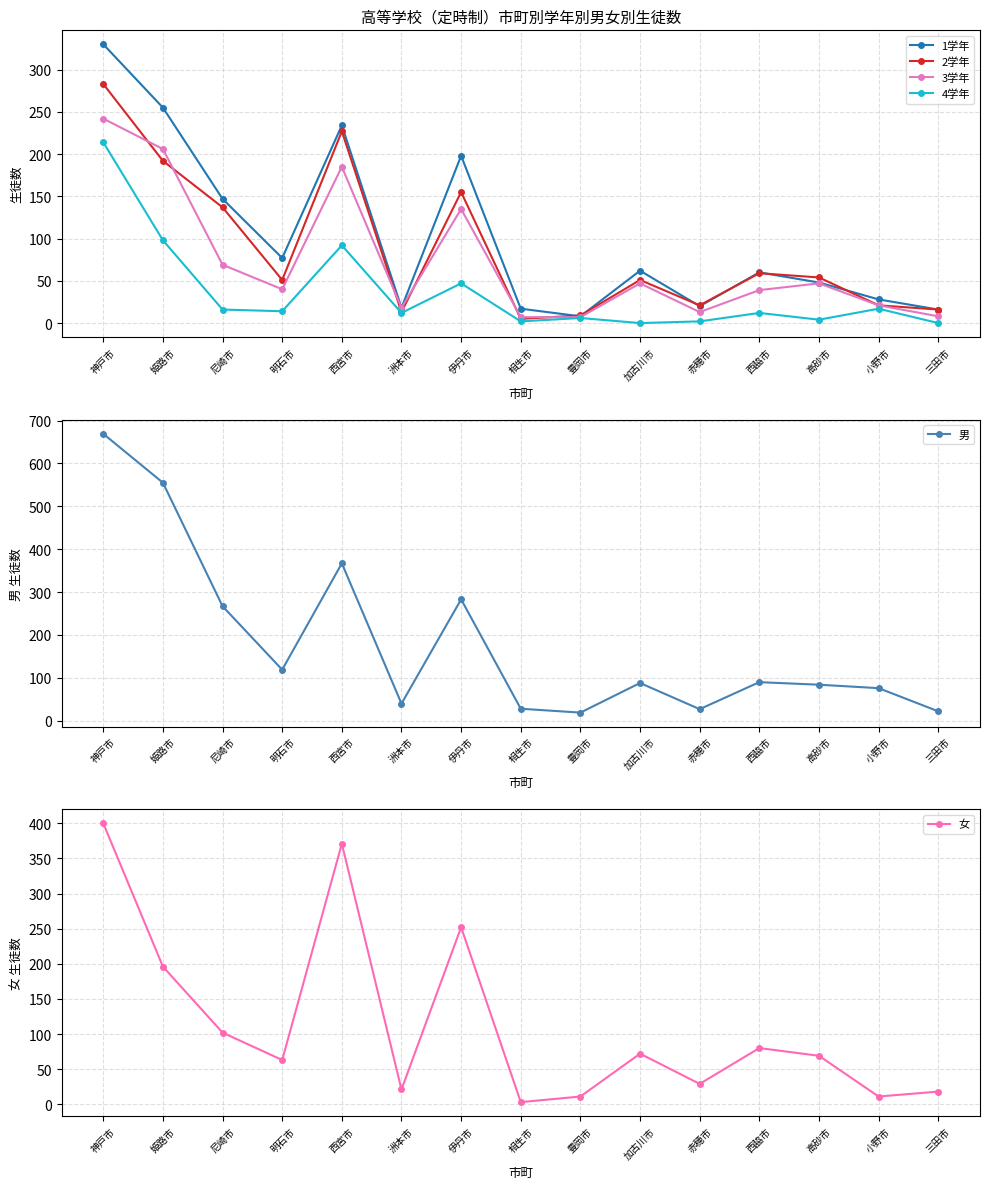

Reading right to left, transcribe all the data shown in this chart.

1学年: 三田市=16	小野市=28	高砂市=48	西脇市=60	赤穂市=20	加古川市=62	豊岡市=8	相生市=17	伊丹市=198	洲本市=18	西宮市=234	明石市=77	尼崎市=147	姫路市=255	神戸市=330
2学年: 三田市=16	小野市=21	高砂市=54	西脇市=59	赤穂市=21	加古川市=51	豊岡市=9	相生市=5	伊丹市=155	洲本市=13	西宮市=227	明石市=51	尼崎市=137	姫路市=192	神戸市=283
3学年: 三田市=8	小野市=21	高砂市=47	西脇市=39	赤穂市=13	加古川市=47	豊岡市=7	相生市=7	伊丹市=135	洲本市=18	西宮市=185	明石市=40	尼崎市=69	姫路市=206	神戸市=242
4学年: 三田市=0	小野市=17	高砂市=4	西脇市=12	赤穂市=2	加古川市=0	豊岡市=6	相生市=2	伊丹市=47	洲本市=12	西宮市=92	明石市=14	尼崎市=16	姫路市=98	神戸市=214
男: 三田市=22	小野市=76	高砂市=84	西脇市=90	赤穂市=27	加古川市=88	豊岡市=19	相生市=28	伊丹市=283	洲本市=40	西宮市=367	明石市=119	尼崎市=267	姫路市=555	神戸市=669
女: 三田市=18	小野市=11	高砂市=69	西脇市=80	赤穂市=29	加古川市=72	豊岡市=11	相生市=3	伊丹市=252	洲本市=21	西宮市=371	明石市=63	尼崎市=102	姫路市=196	神戸市=400